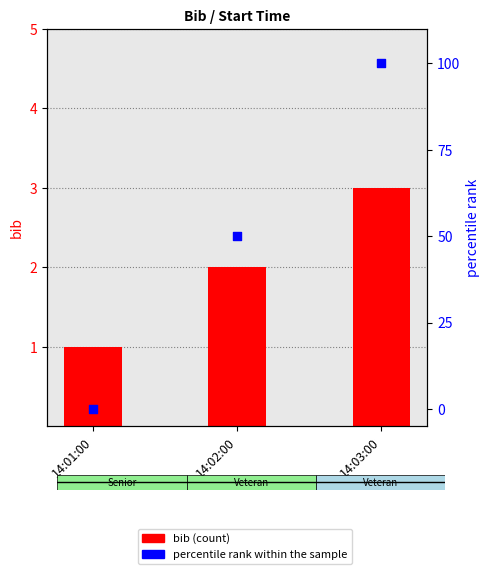

Is the value of bib at 14:02:00 greater than the value of percentile rank within the sample at 14:02:00?

No